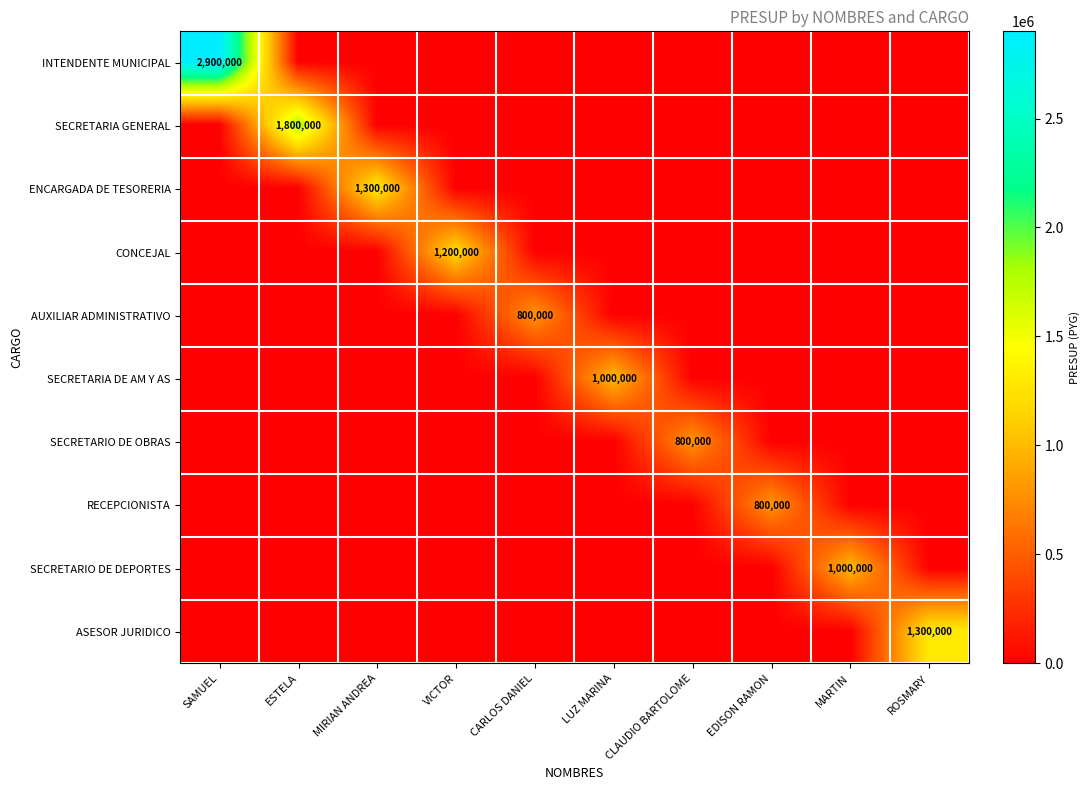

How many distinct data groups are displayed?

10